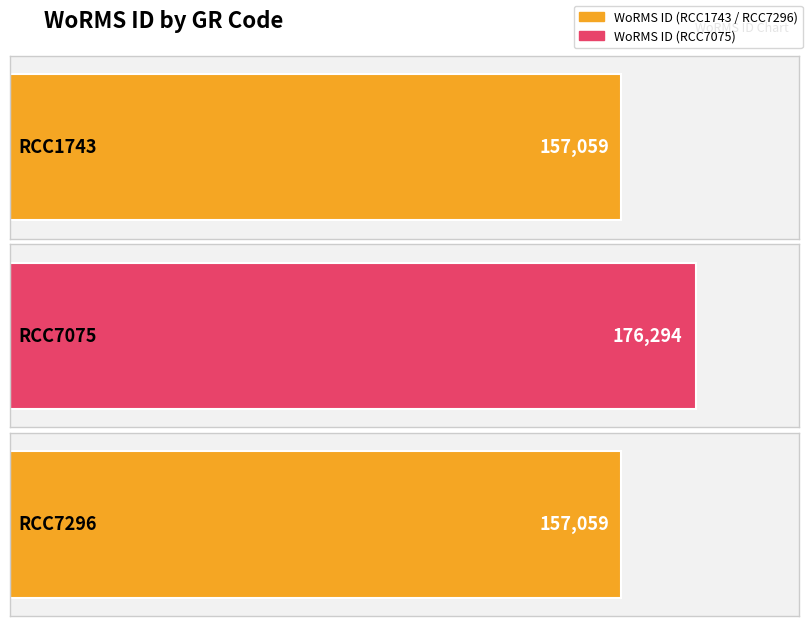

True or false: the data shows 249268 at RCC7296.

False